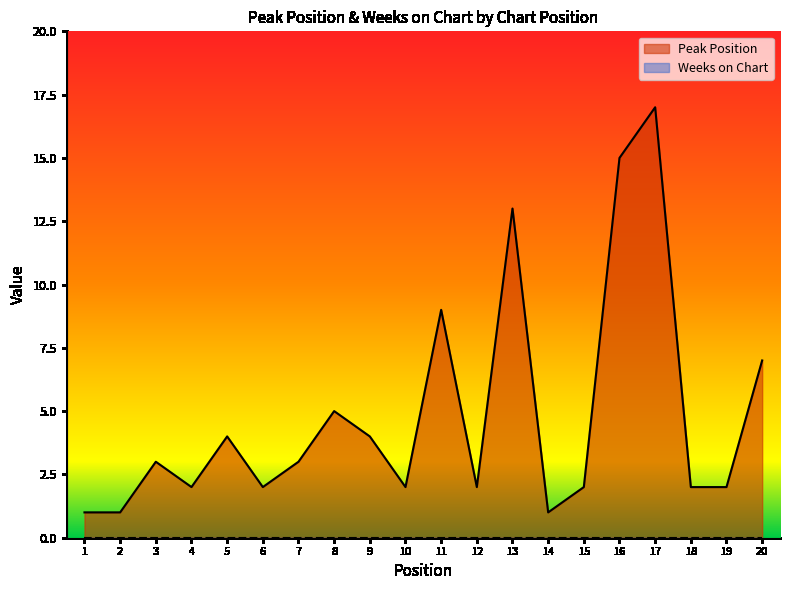

What is the change in value from 19 to 20?

+5